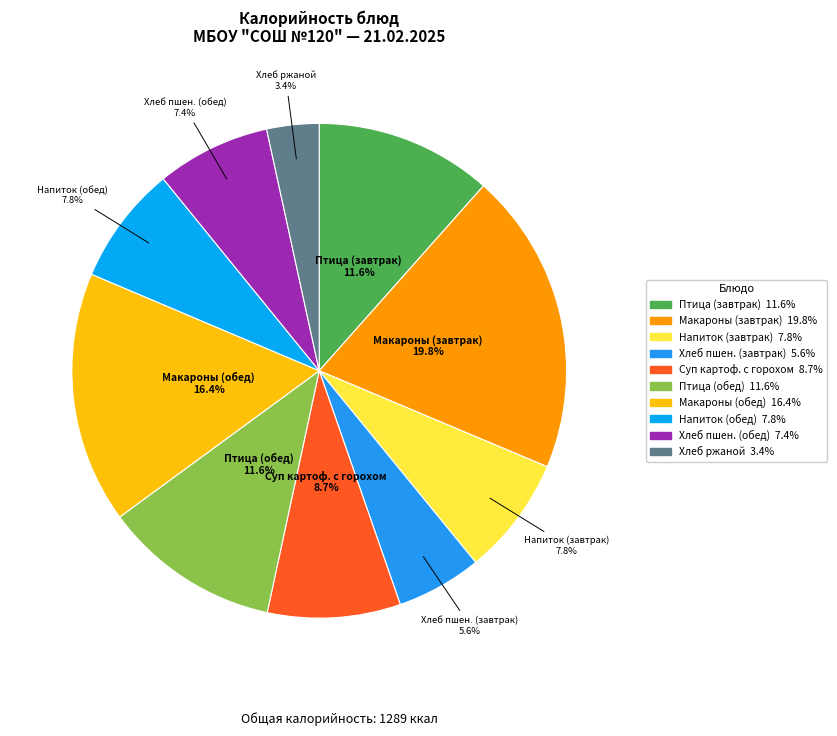

Which slice is the largest?

Макароны (завтрак)